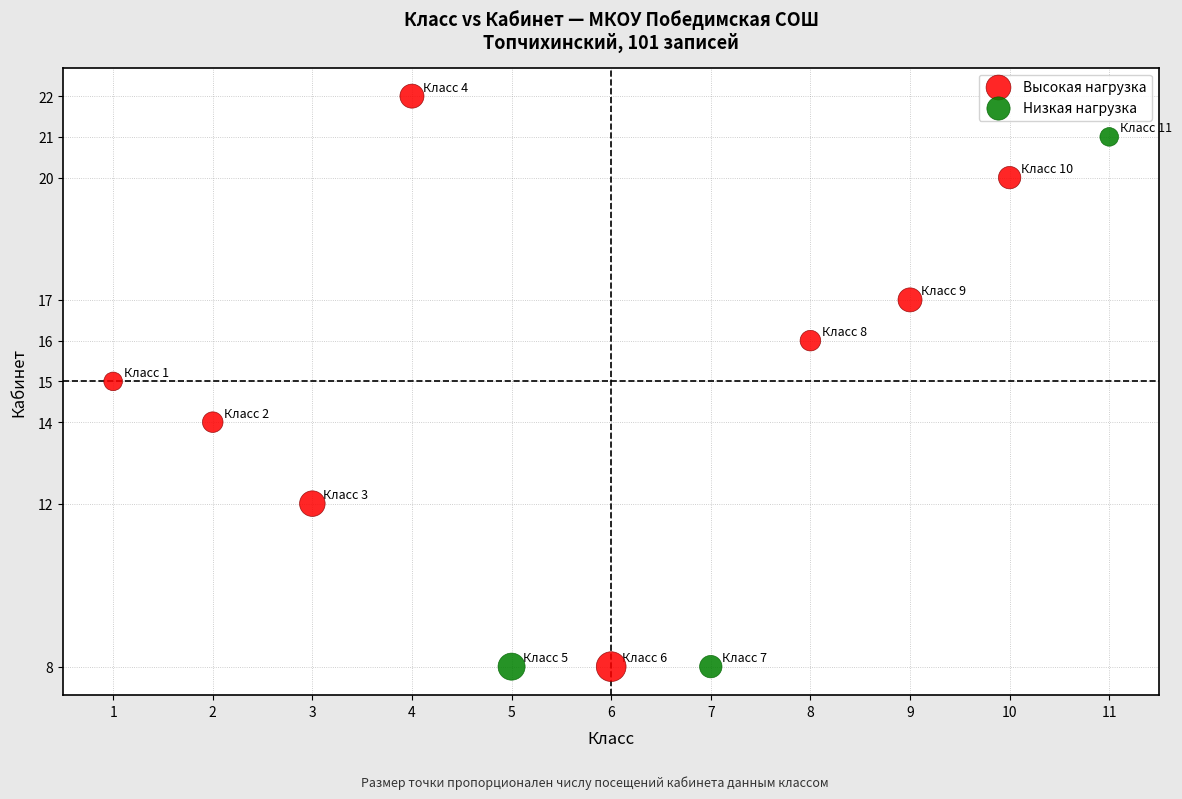

Which series contains the highest Y value?

Высокая нагрузка